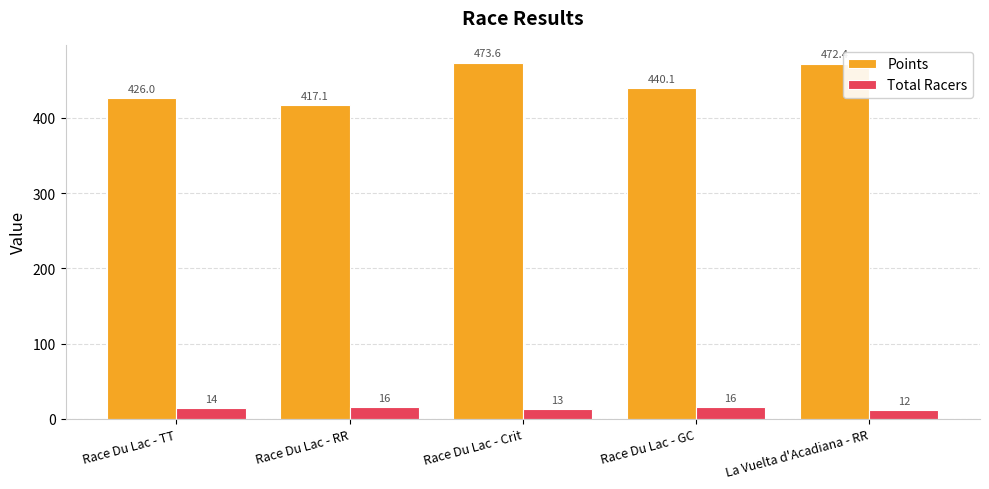

Reading left to right, extract all data points from this chart.

Points: Race Du Lac - TT=426.0	Race Du Lac - RR=417.1	Race Du Lac - Crit=473.6	Race Du Lac - GC=440.1	La Vuelta d'Acadiana - RR=472.4
Total Racers: Race Du Lac - TT=14.0	Race Du Lac - RR=16.0	Race Du Lac - Crit=13.0	Race Du Lac - GC=16.0	La Vuelta d'Acadiana - RR=12.0